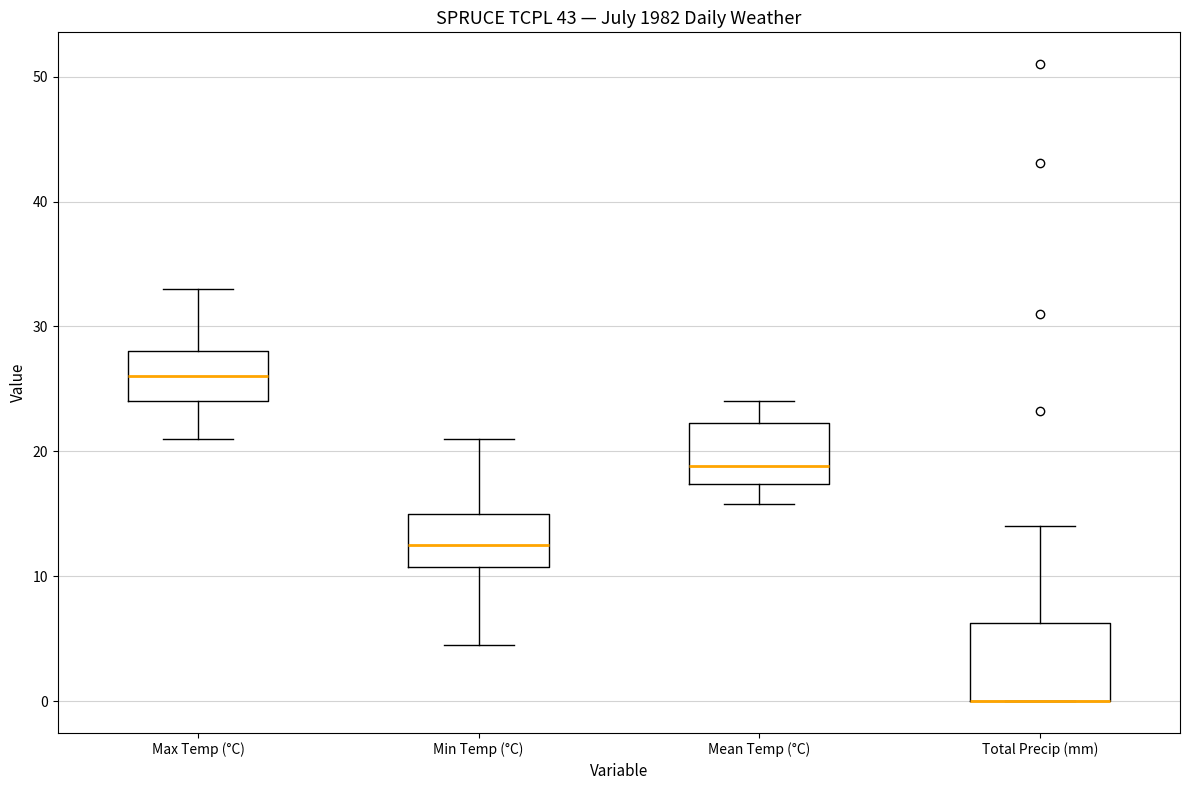

Where is the lower edge of the box for Mean Temp (°C) on the y-axis? The values are not printed on the chart, so give them approximately, as read against the axis.

17